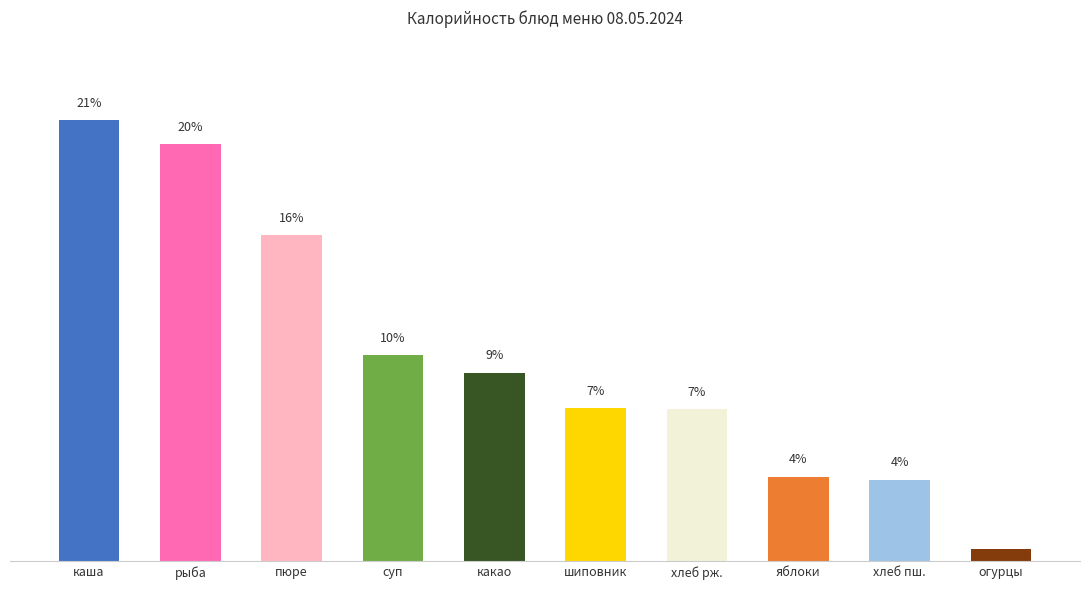

The chart shows a value of 38.0 at каша. True or false?

False